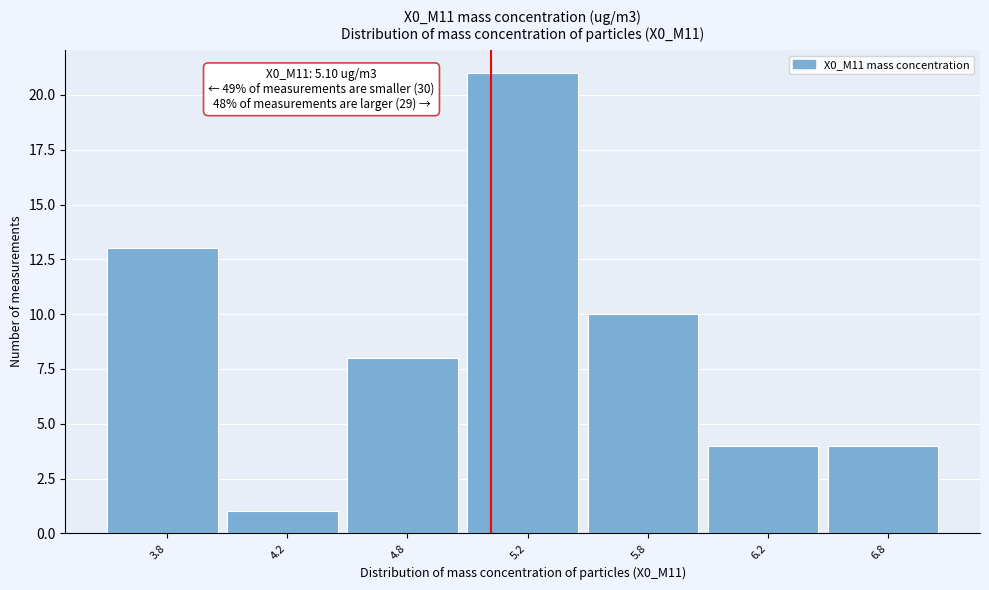

Reading right to left, transcribe all the data shown in this chart.

6.8=4	6.2=4	5.8=10	5.2=21	4.8=8	4.2=1	3.8=13